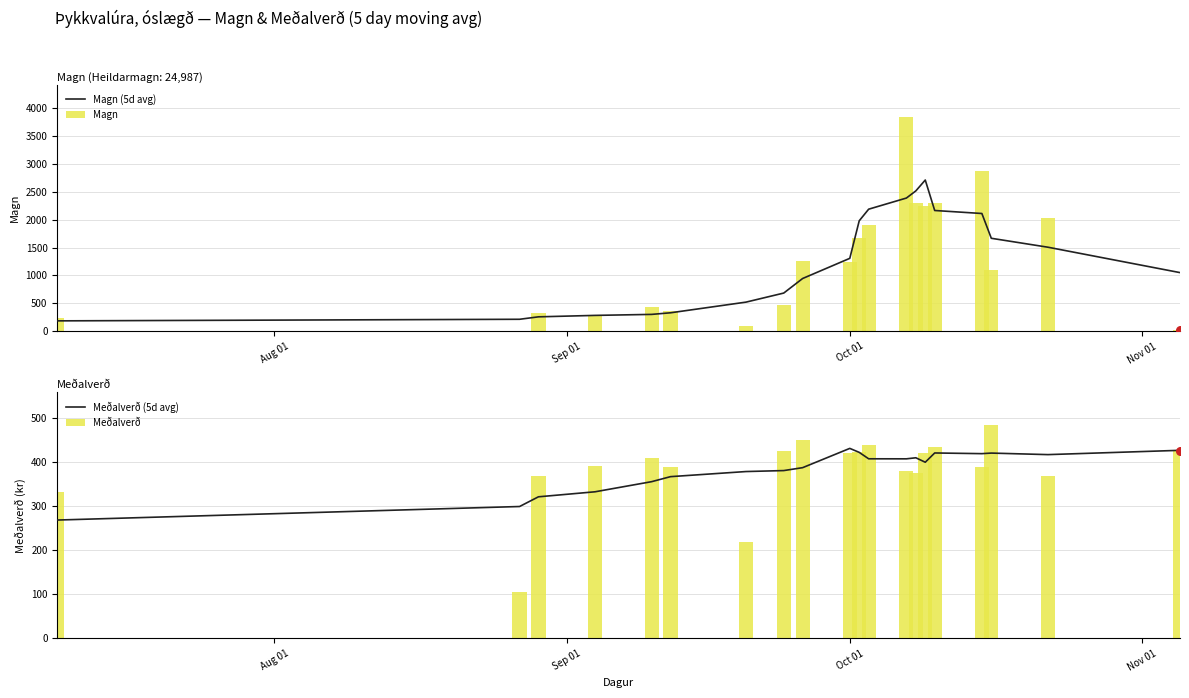

What is the maximum value for Magn?

3833